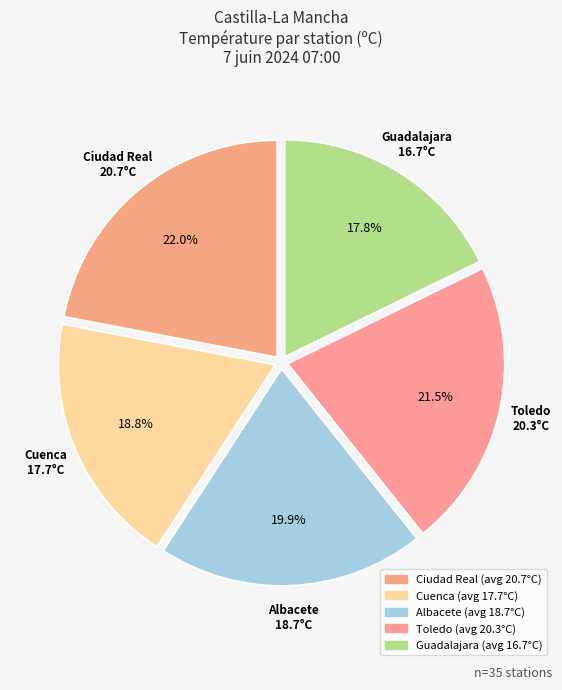

Count the number of slices in the pie.

5